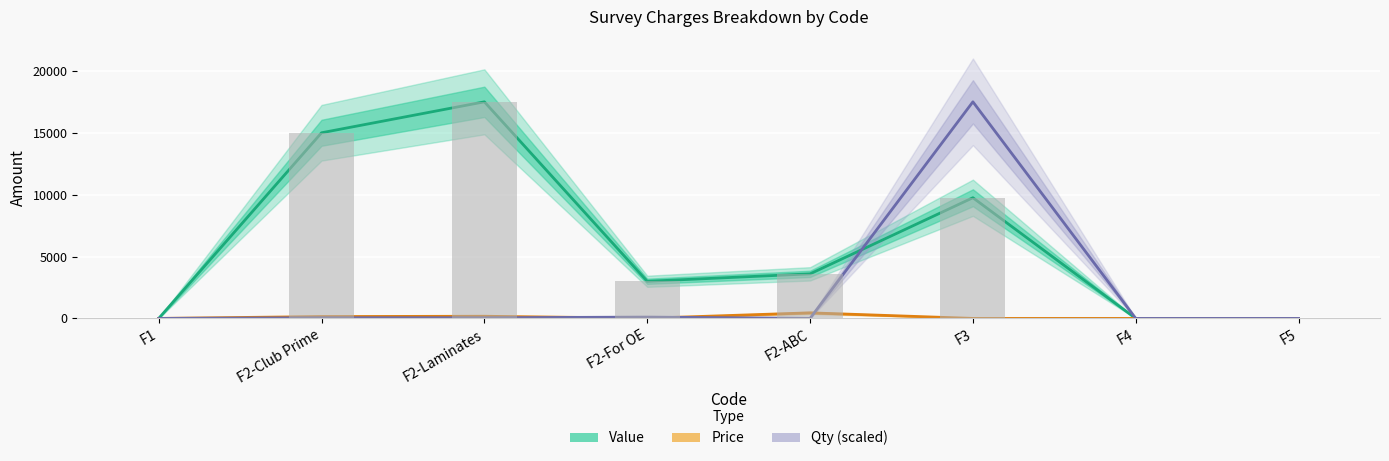

What is the spread (max minus min) of values at F2-Club Prime?

14946.2